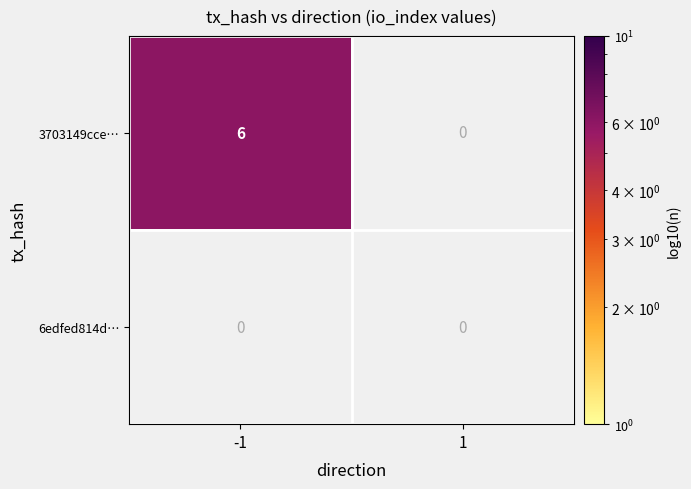

Reading left to right, list all the values displayed in this chart.

3703149cce001b4a20152bb9e2841c064daedd6: direction_-1=6	direction_1=0
6edfed814d6e711f681a7216e86feecf371ce9b: direction_-1=0	direction_1=0